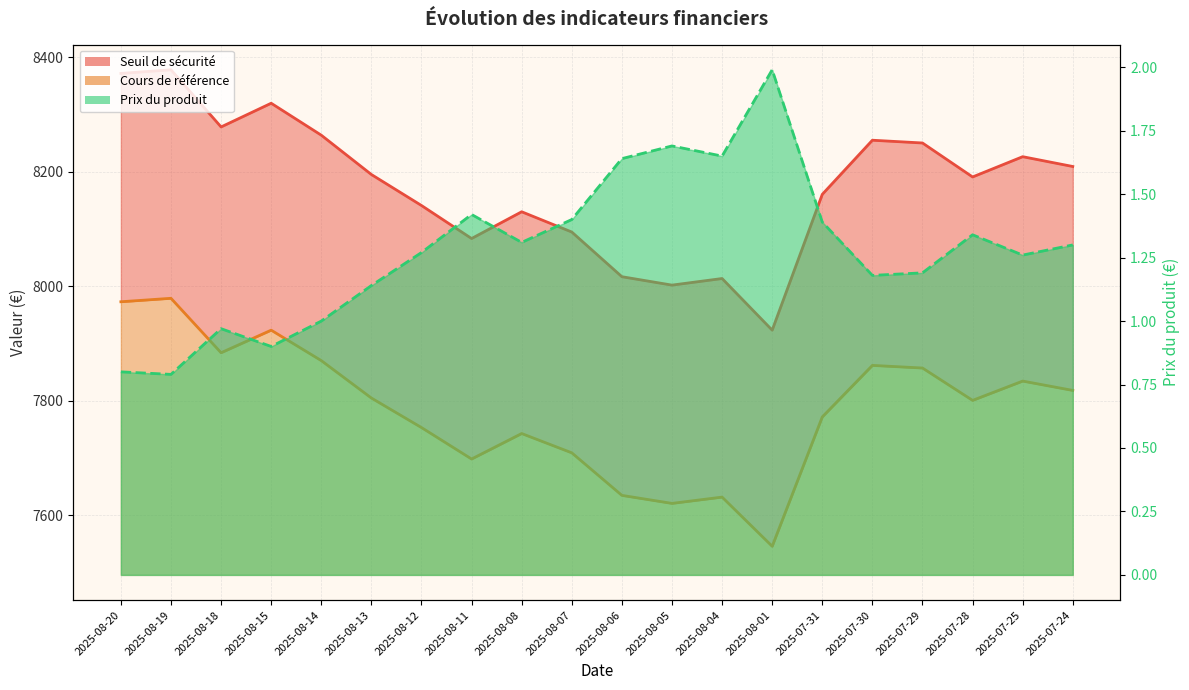

Count the number of data series in this chart.

3